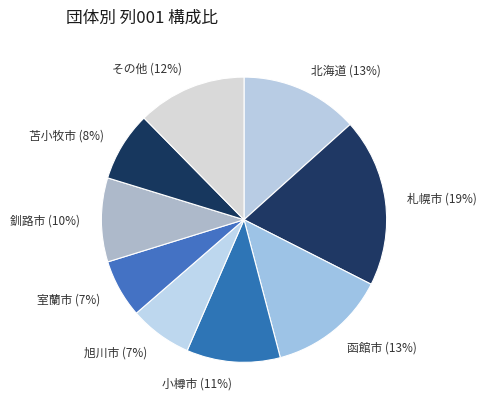

To the nearest percent, what percentage of the pie is 室蘭市?

7%